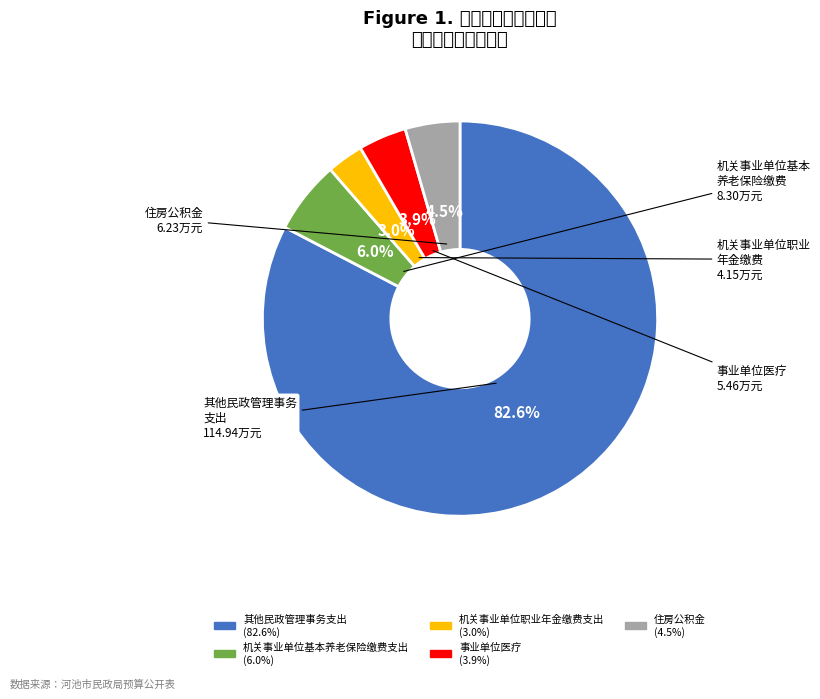

What is the largest slice in the pie chart?

其他民政管理事务支出